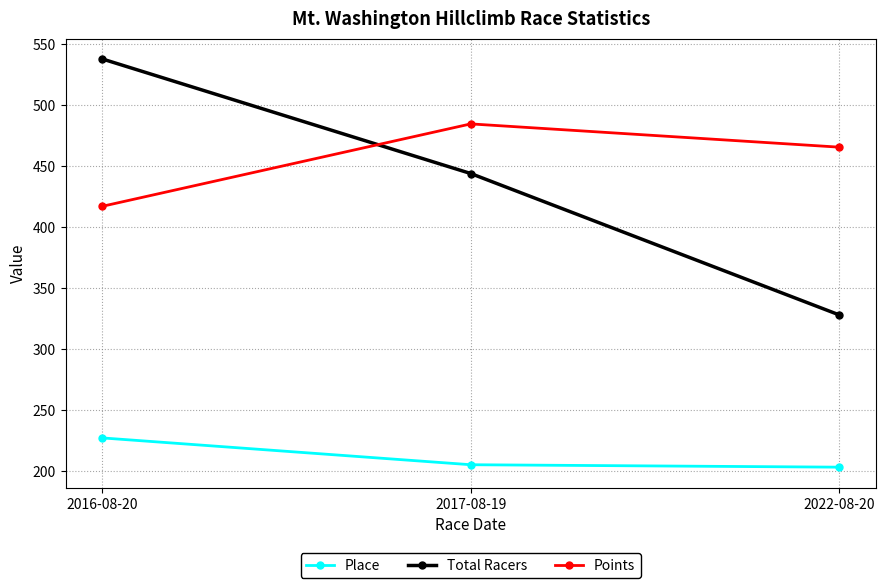

Is it true that Total Racers equals 538.0 at 2016-08-20?

True